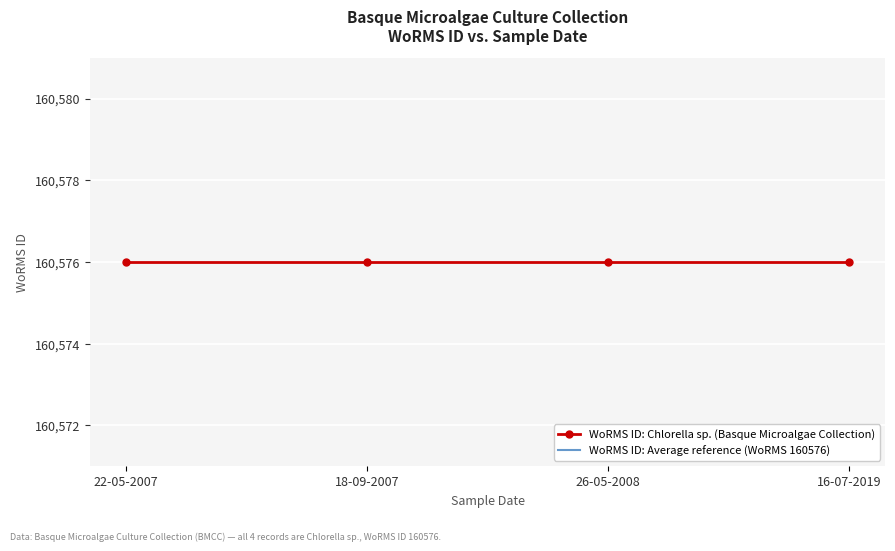

The WoRMS ID: Average reference (WoRMS 160576) series shows 273765.6 at 22-05-2007. True or false?

False